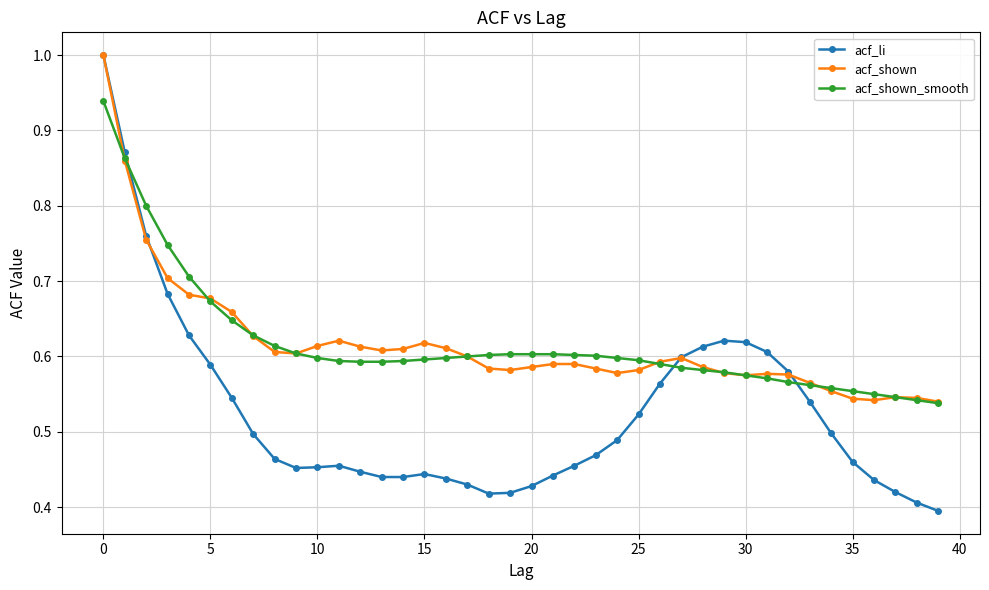

What is the highest value of the acf_shown series?

1.0